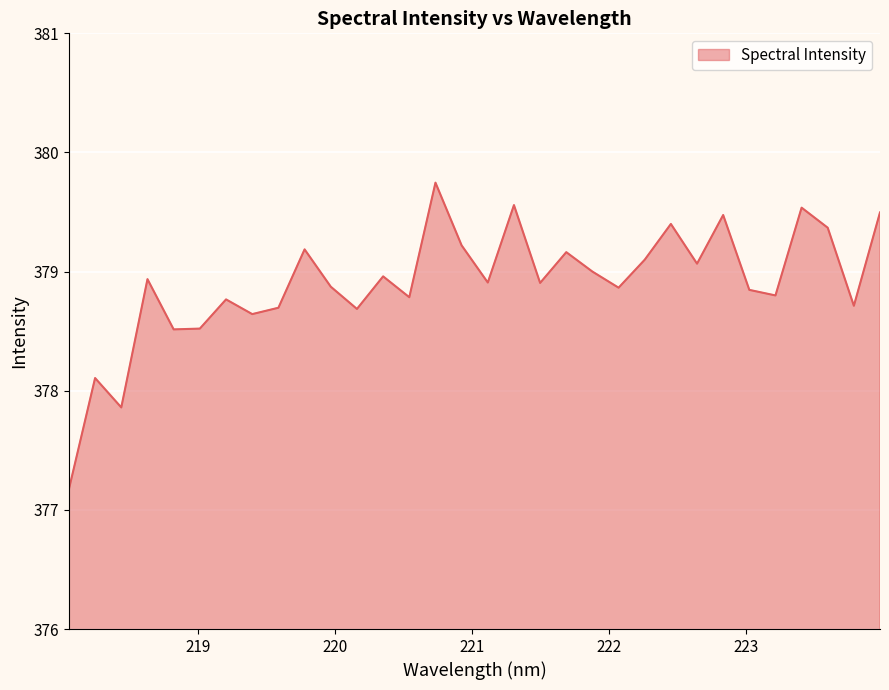

How many interior local valleys (lower than both neighbors) does the data have?

11